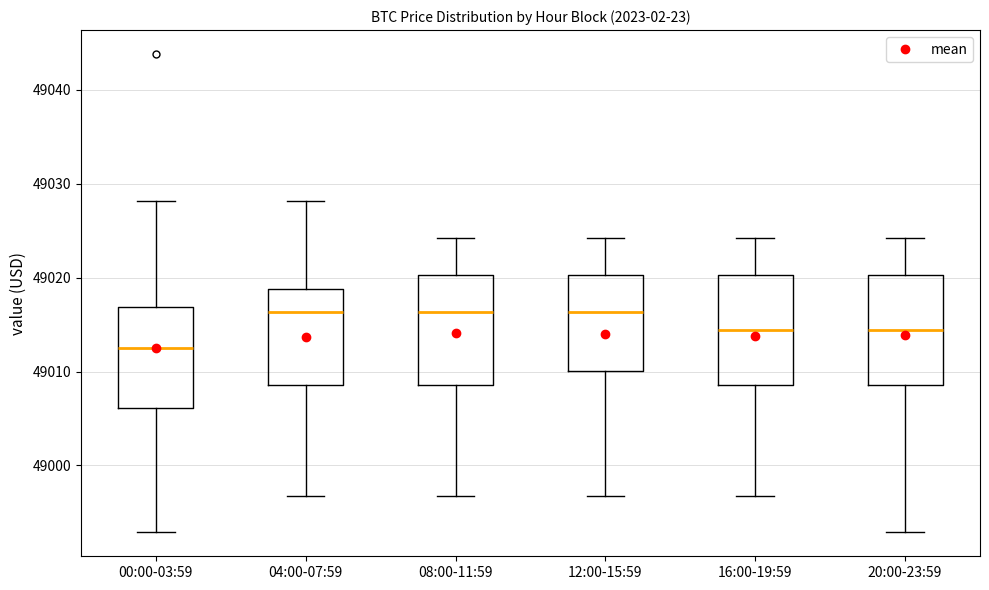

Reading left to right, read every box against the y-axis: the position of its median line, the range the box covers, and the ends of its whiskers. The values are not printed on the chart, so give them approximately, as read against the axis.

00:00-03:59: median 49012, box 49006 to 49017, whiskers 48993 to 49028
04:00-07:59: median 49016, box 49009 to 49019, whiskers 48997 to 49028
08:00-11:59: median 49016, box 49009 to 49020, whiskers 48997 to 49024
12:00-15:59: median 49016, box 49010 to 49020, whiskers 48997 to 49024
16:00-19:59: median 49014, box 49009 to 49020, whiskers 48997 to 49024
20:00-23:59: median 49014, box 49009 to 49020, whiskers 48993 to 49024